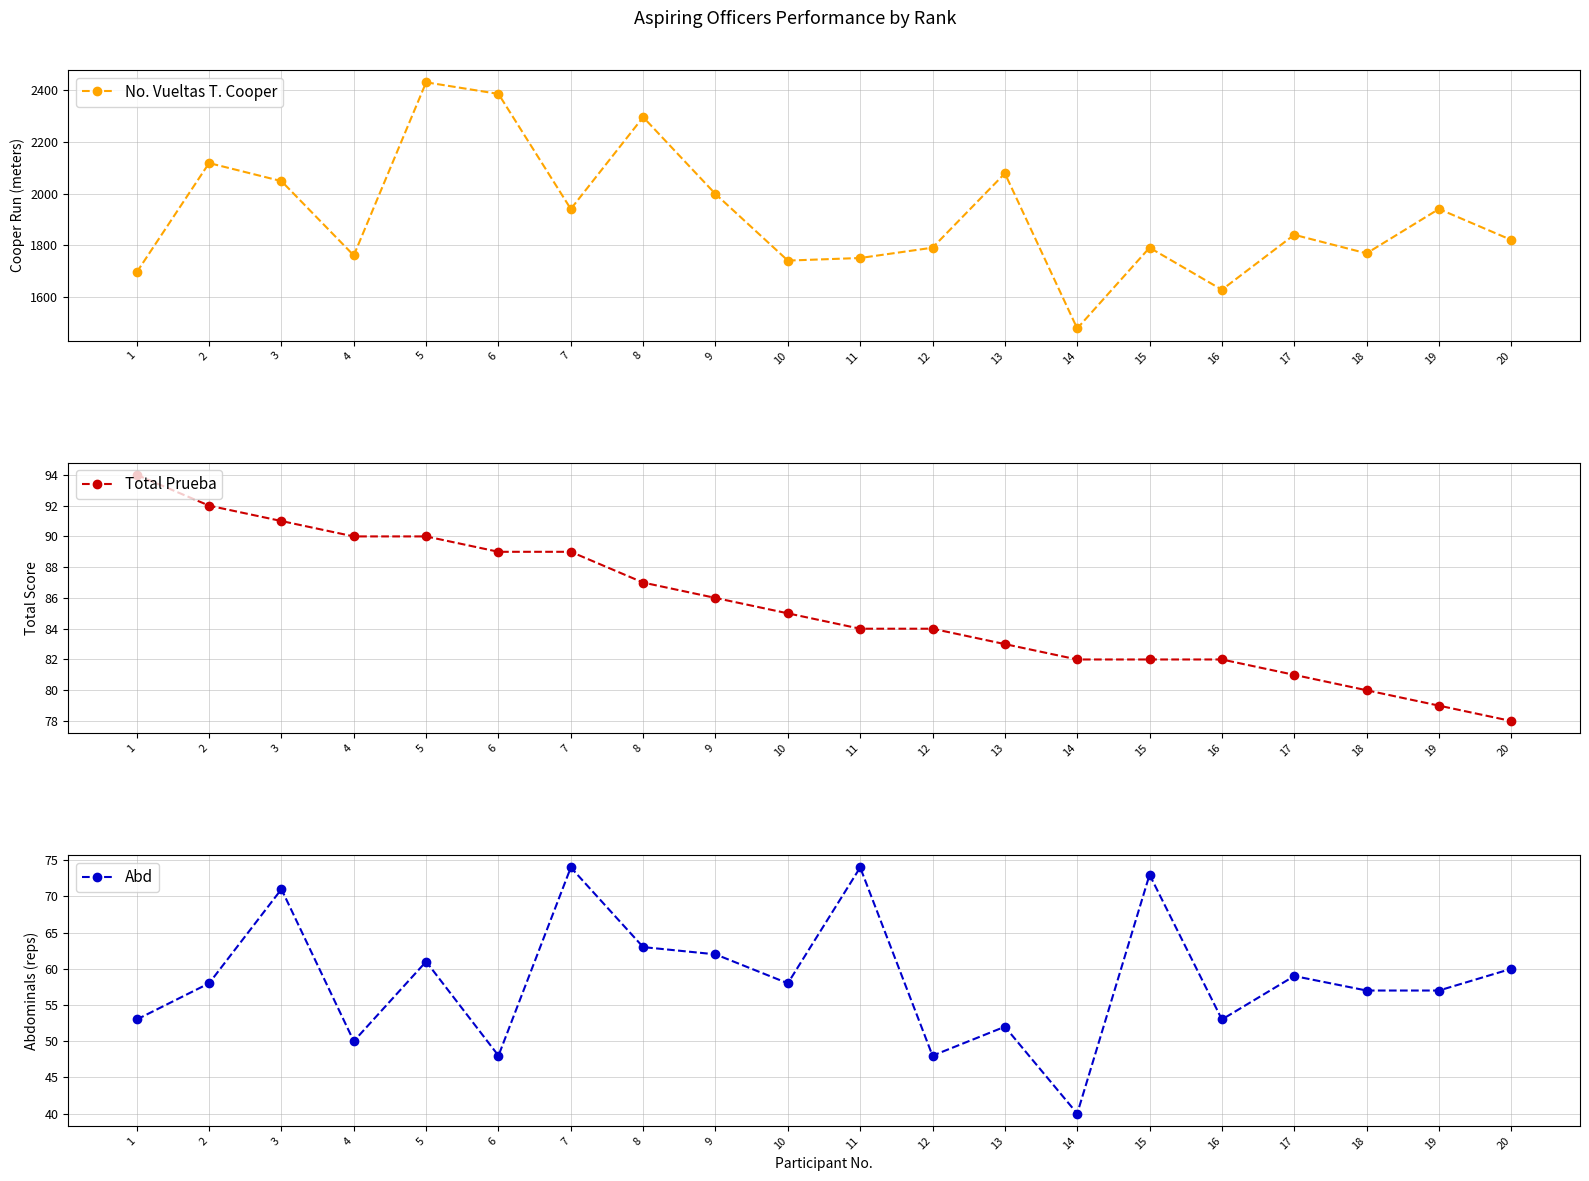

Count the number of categories in the chart.

20